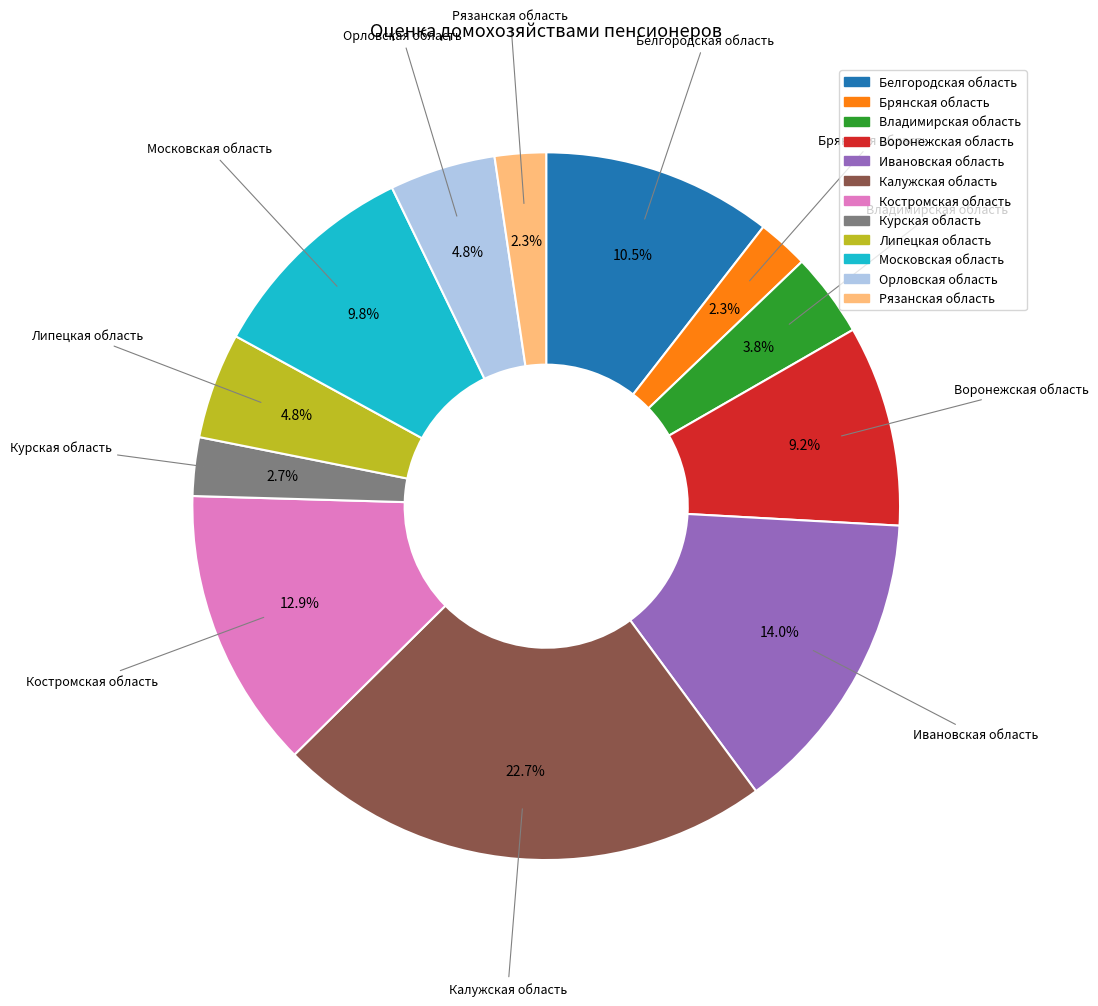

How many segments does this pie chart have?

12